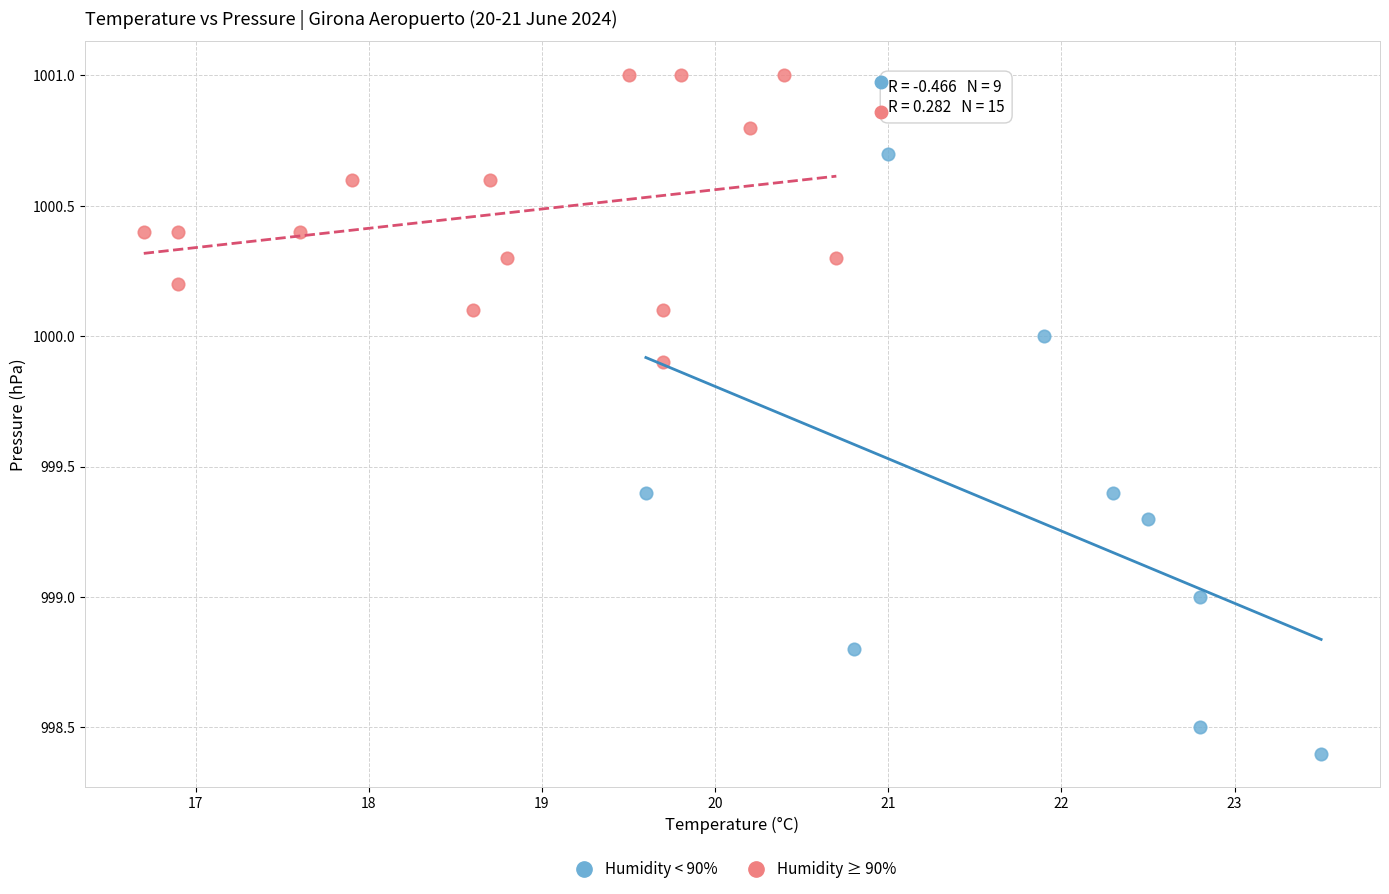

Which series reaches the minimum Y coordinate?

Humidity < 90%